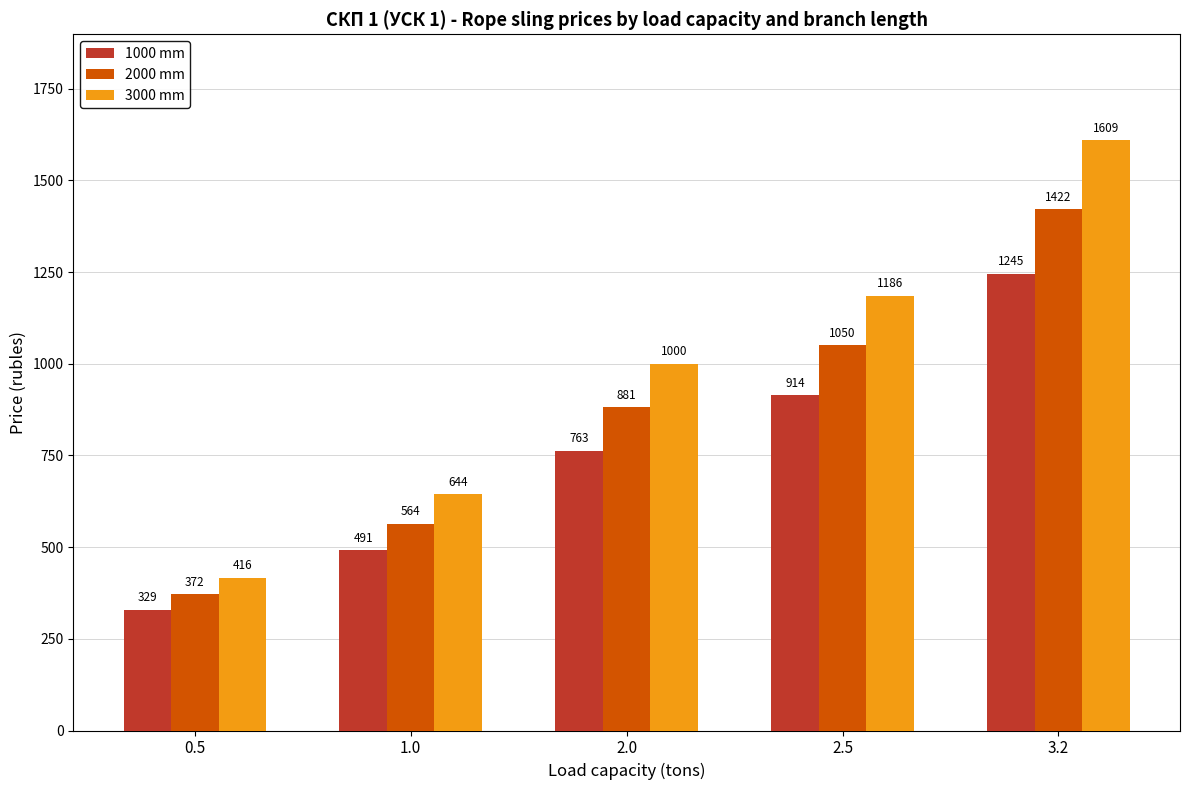

What is the label of the 2nd bar from the left?

1.0